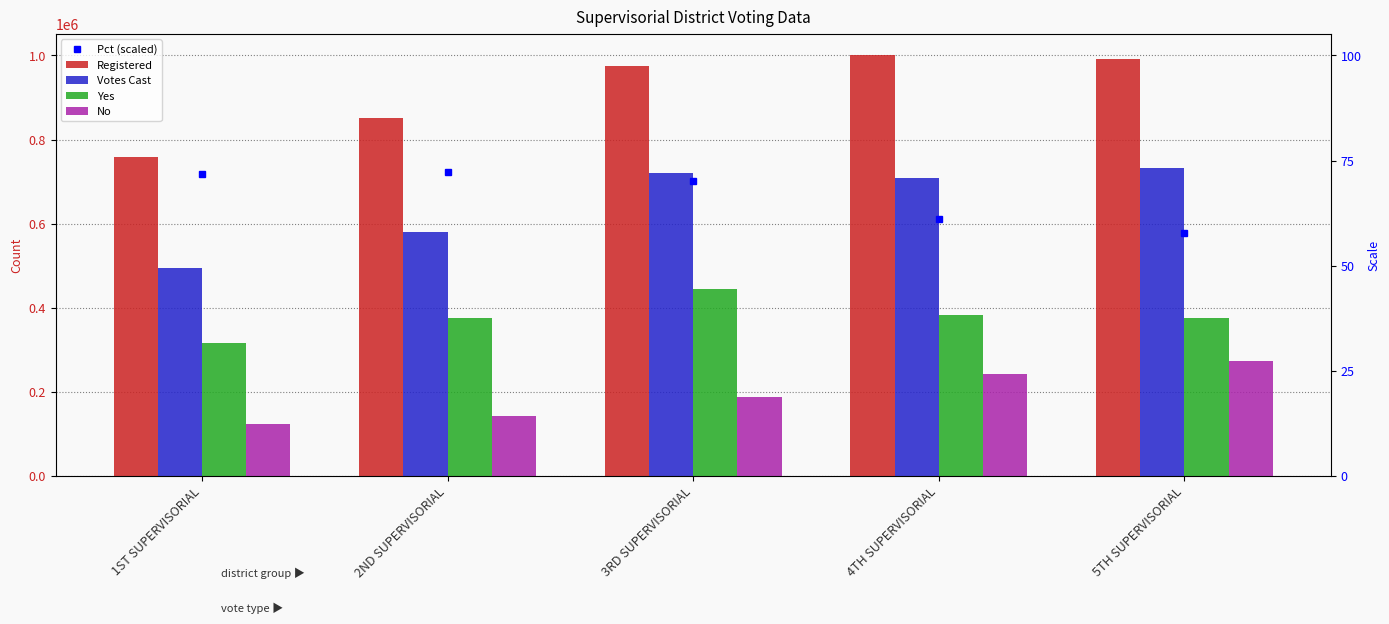

Are the bars horizontal?

No